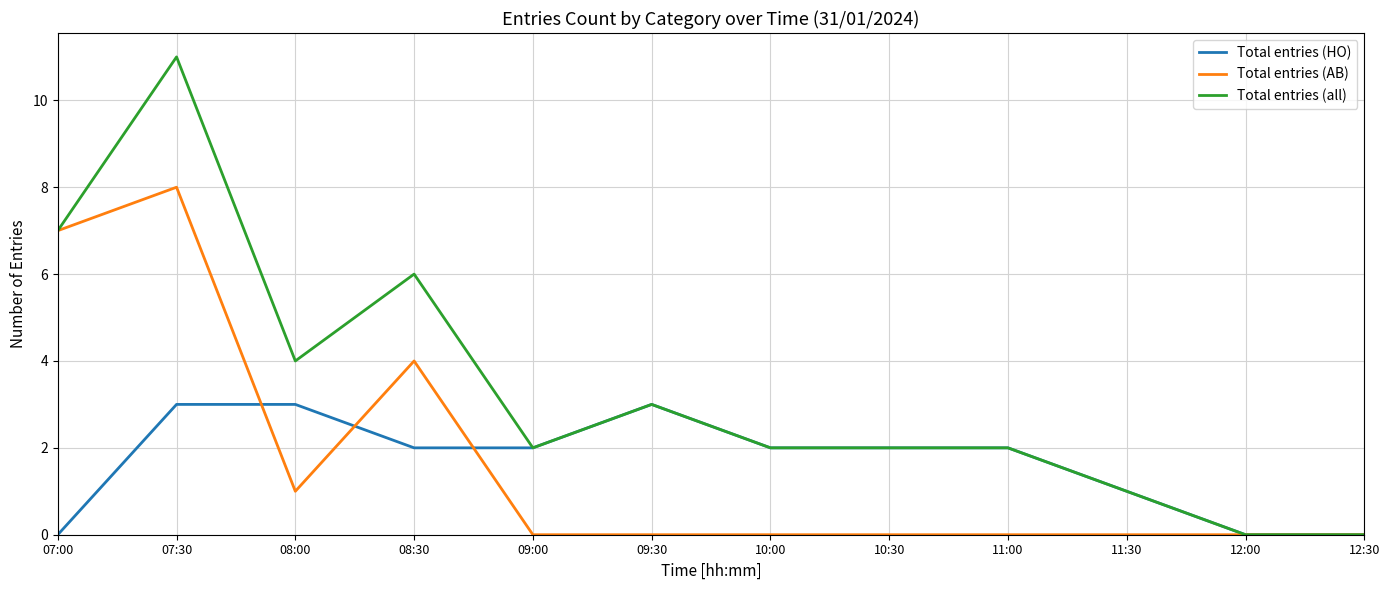

What position from the right is 12:30?

1